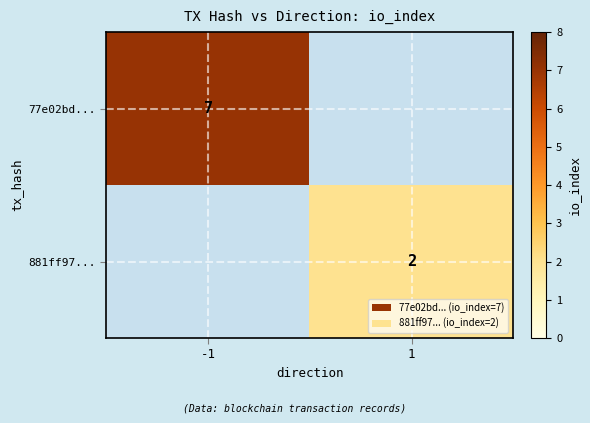

The value of 77e02bd... at -1 is 7. True or false?

True